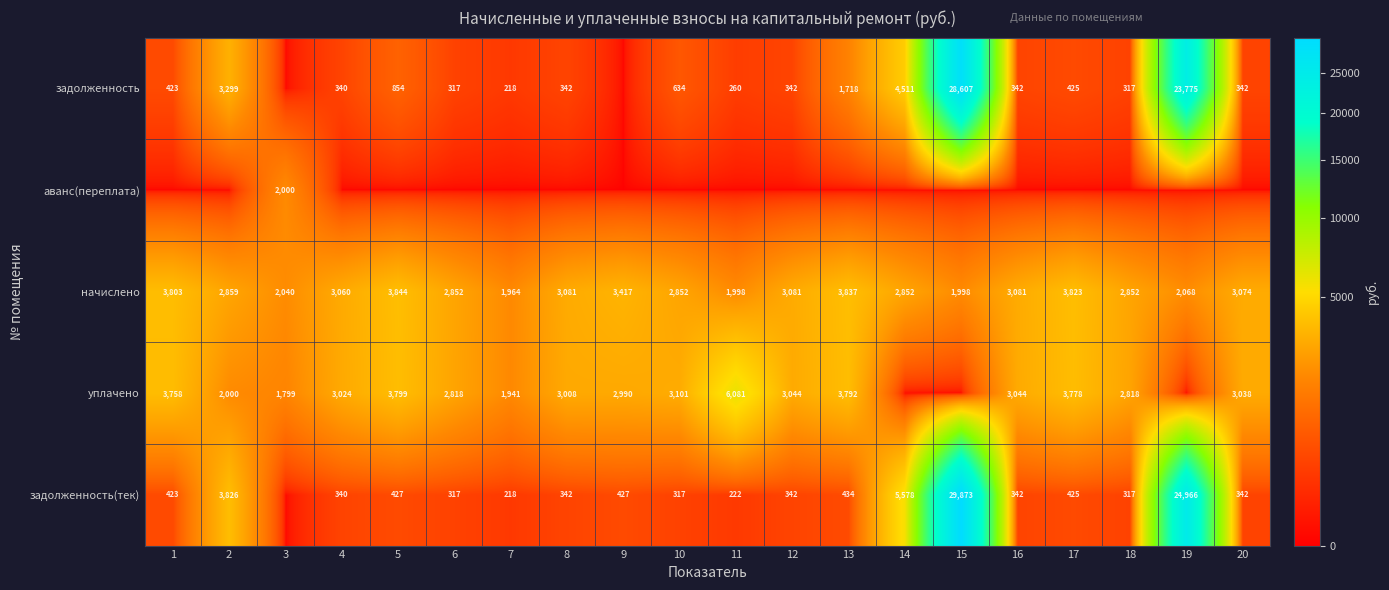

What is the difference between the highest and lowest values at 10?

3101.4